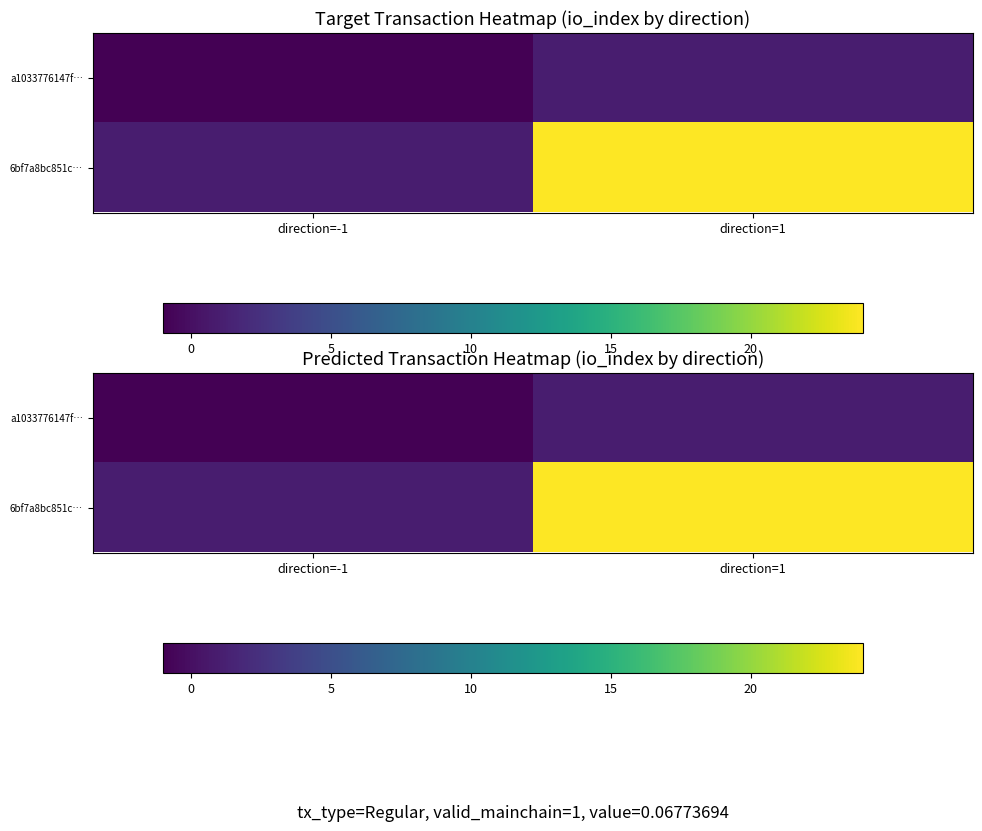

What is the sum of the 6bf7a8bc851c… values at direction=1 and direction=-1?

25